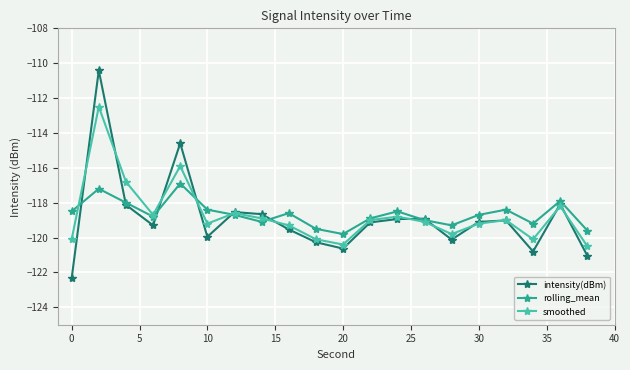

What is the difference between the maximum and second lowest values in the intensity(dBm) series?

10.6